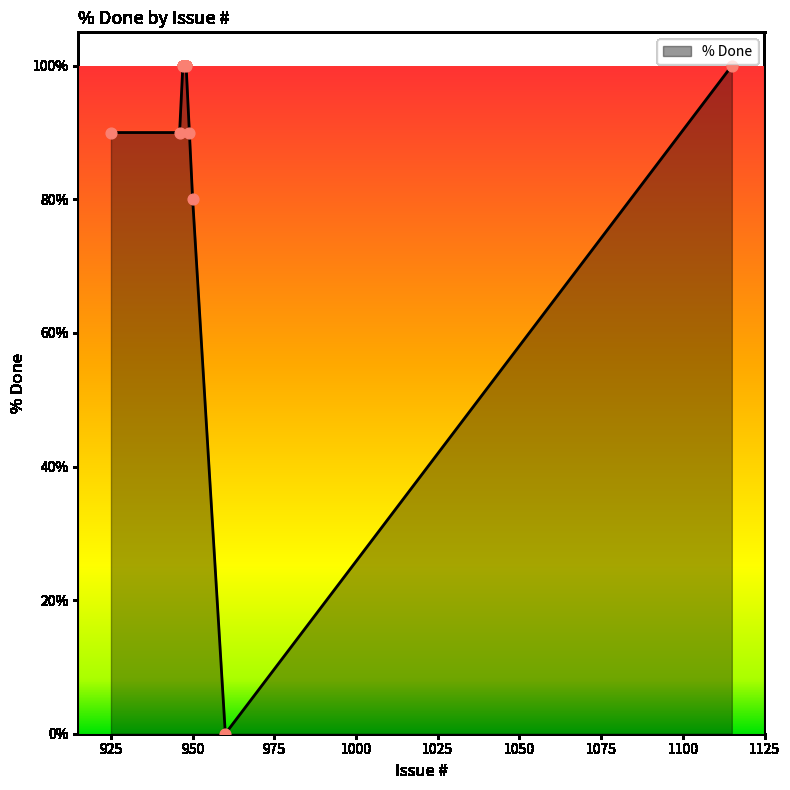

What is the maximum value shown in the chart?

100